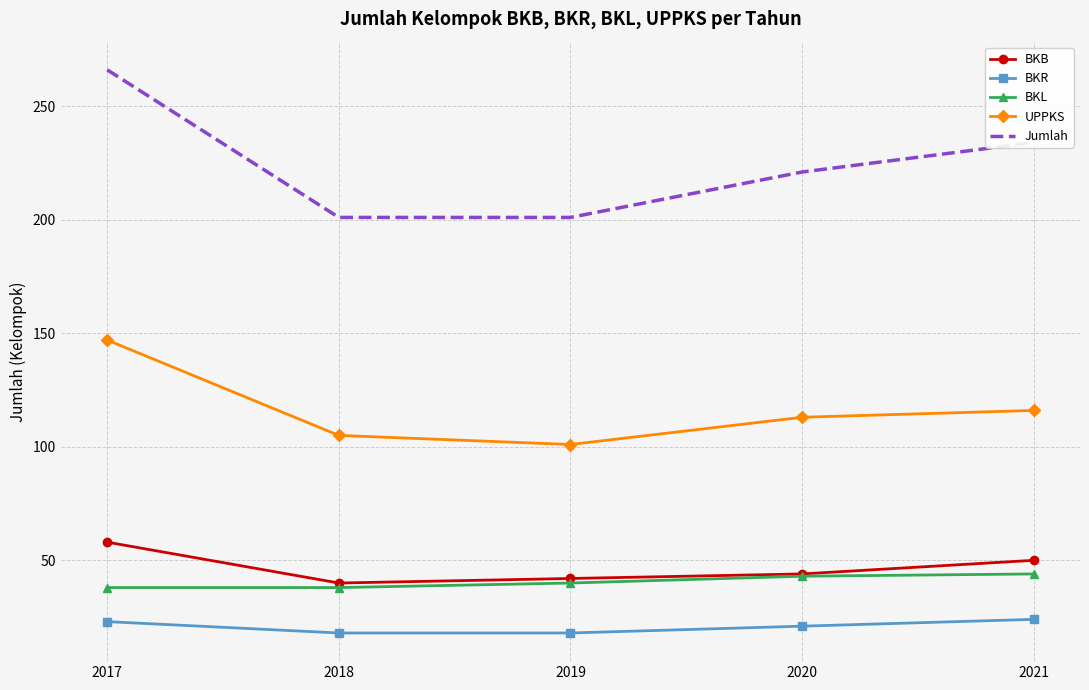

How many BKL values are between 38 and 43?

4